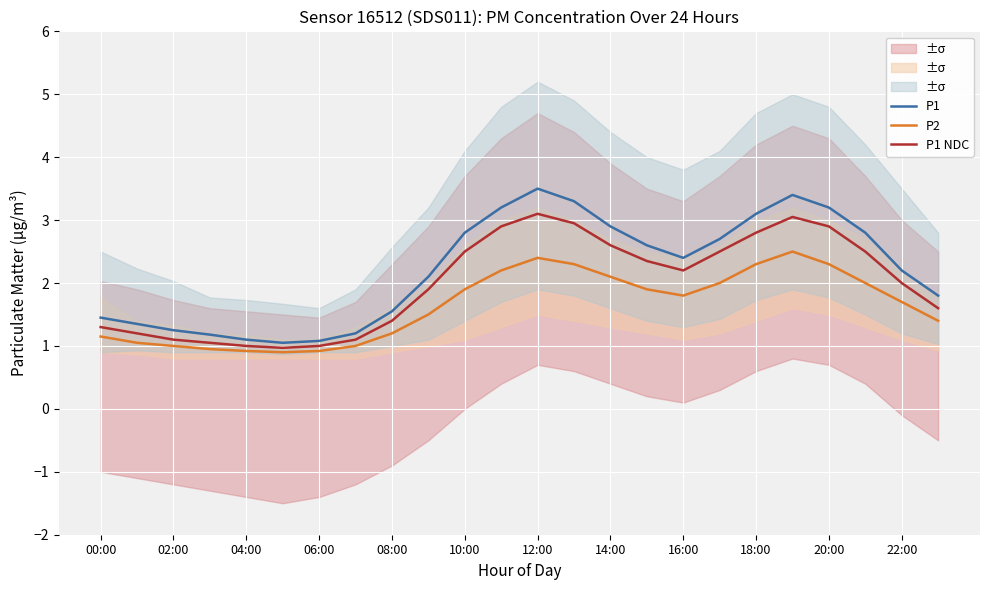

At how many categories does at least one series exceed 3?

6